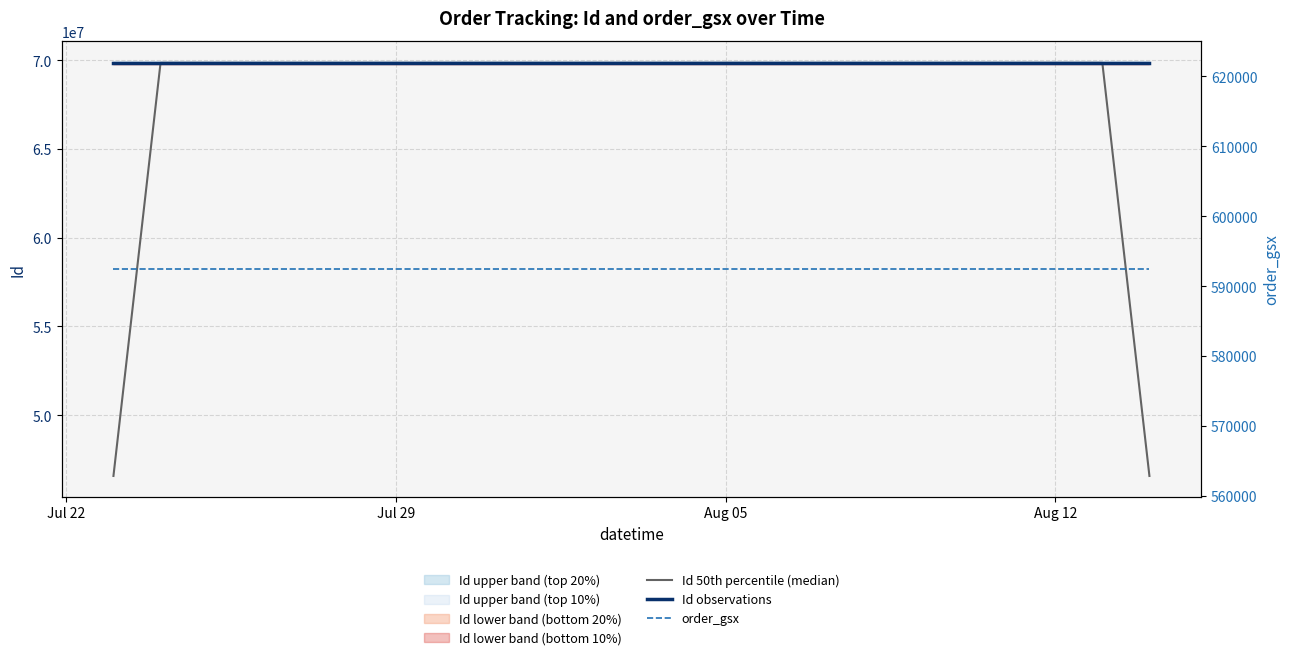

Reading right to left, list all the values displayed in this chart.

Id 50th percentile (median): 46569906.6	69854860.6	69854862.0	69854863.8	69854864.8	69854866.5	69854867.8	46569912.8
Id observations: 69854859.4	69854860.5	69854862.0	69854863.5	69854866.0	69854865.0	69854868.5	69854870.0
order_gsx: 592483.0	592483.0	592483.0	592483.0	592483.0	592483.0	592483.0	592483.0